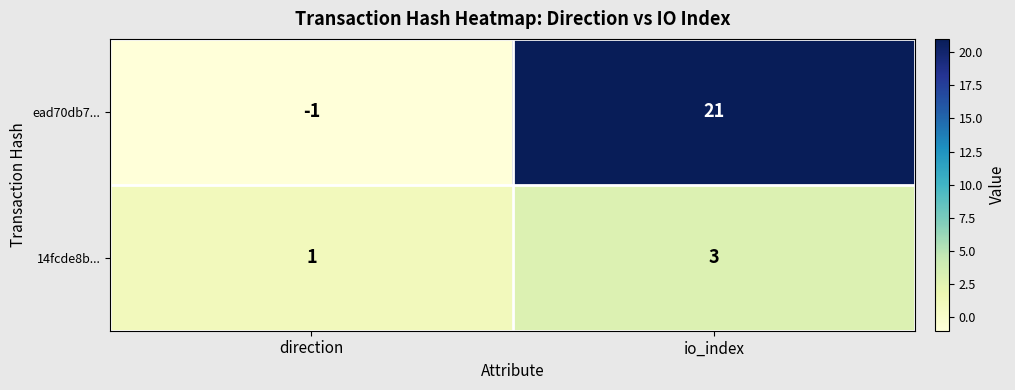

What is the sum of the 14fcde8b... values at direction and io_index?

4